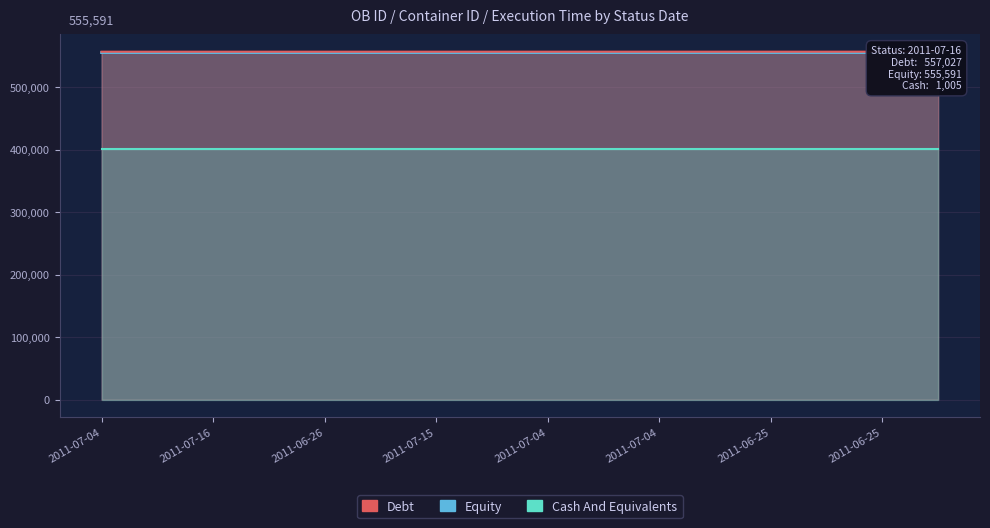

What is the minimum value shown in the chart?

402000